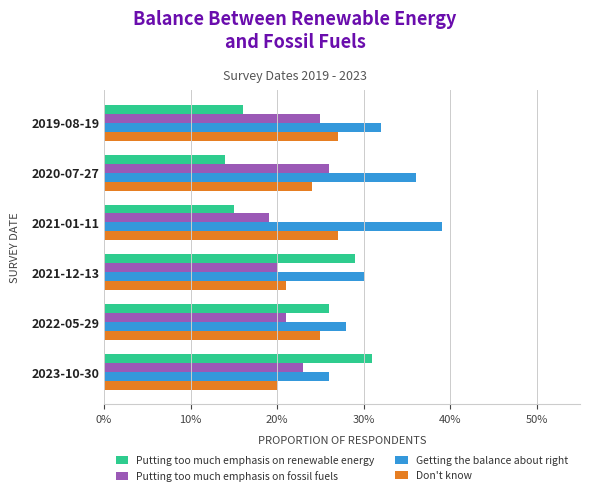

What is the average value of the Don't know series?

0.2